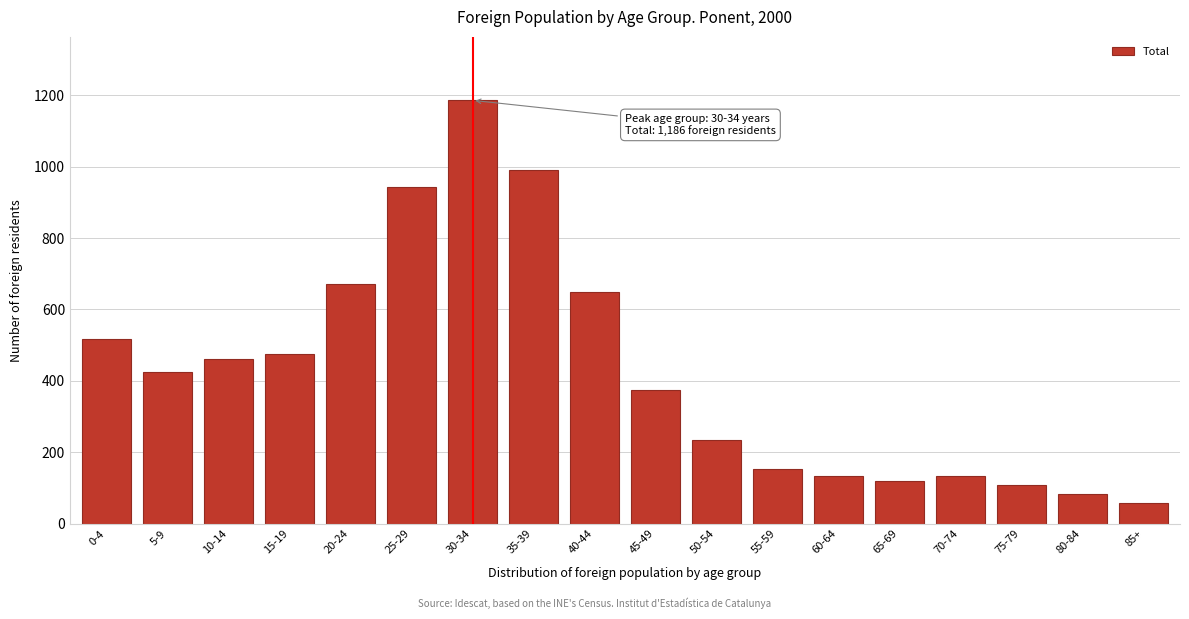

What is the difference between the maximum and minimum values?

1129